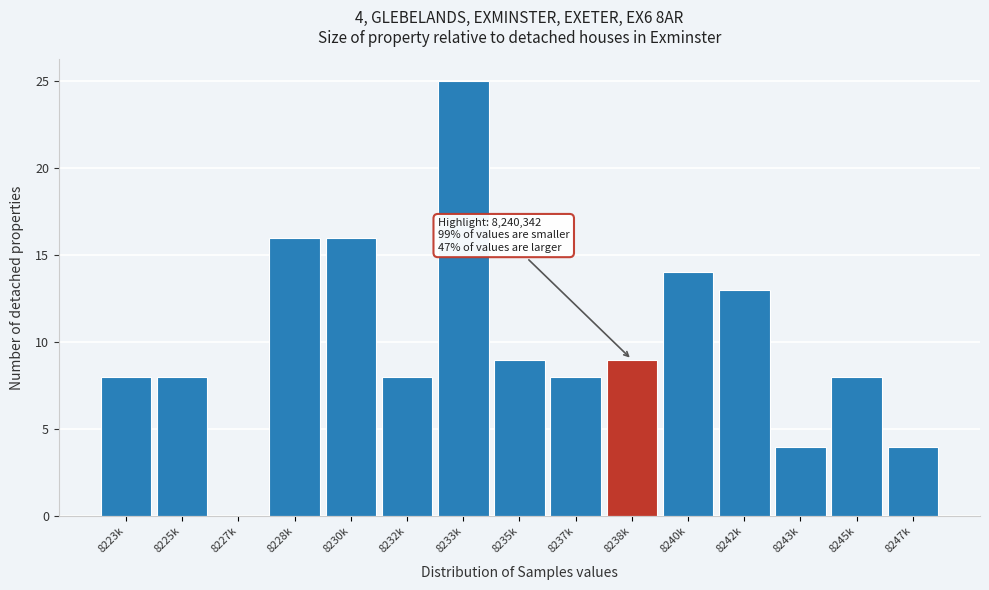

Reading right to left, list all the values displayed in this chart.

8247k=4	8245k=8	8243k=4	8242k=13	8240k=14	8238k=9	8237k=8	8235k=9	8233k=25	8232k=8	8230k=16	8228k=16	8227k=0	8225k=8	8223k=8